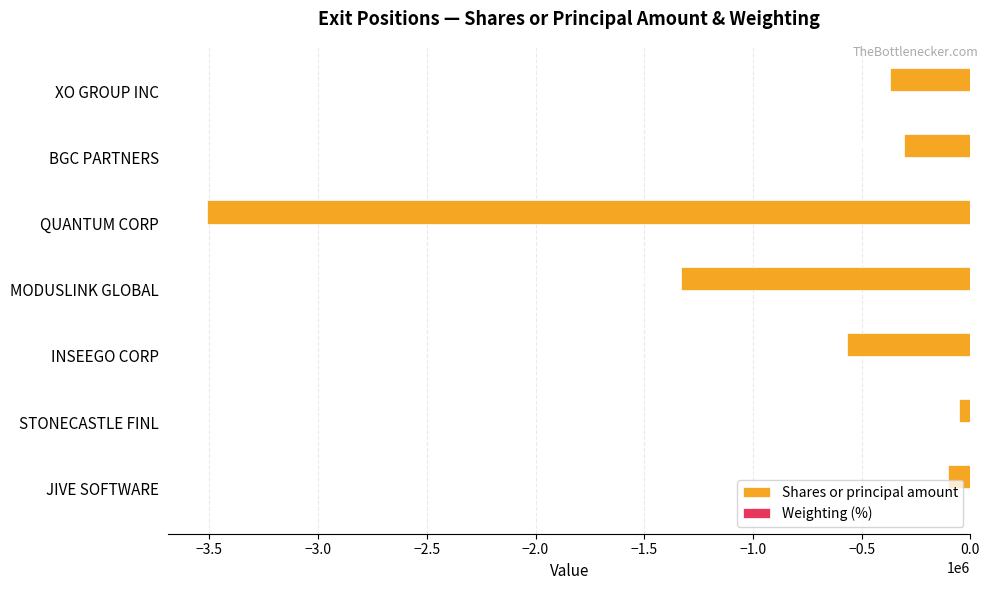

Which category has the highest value across all series?

JIVE SOFTWARE